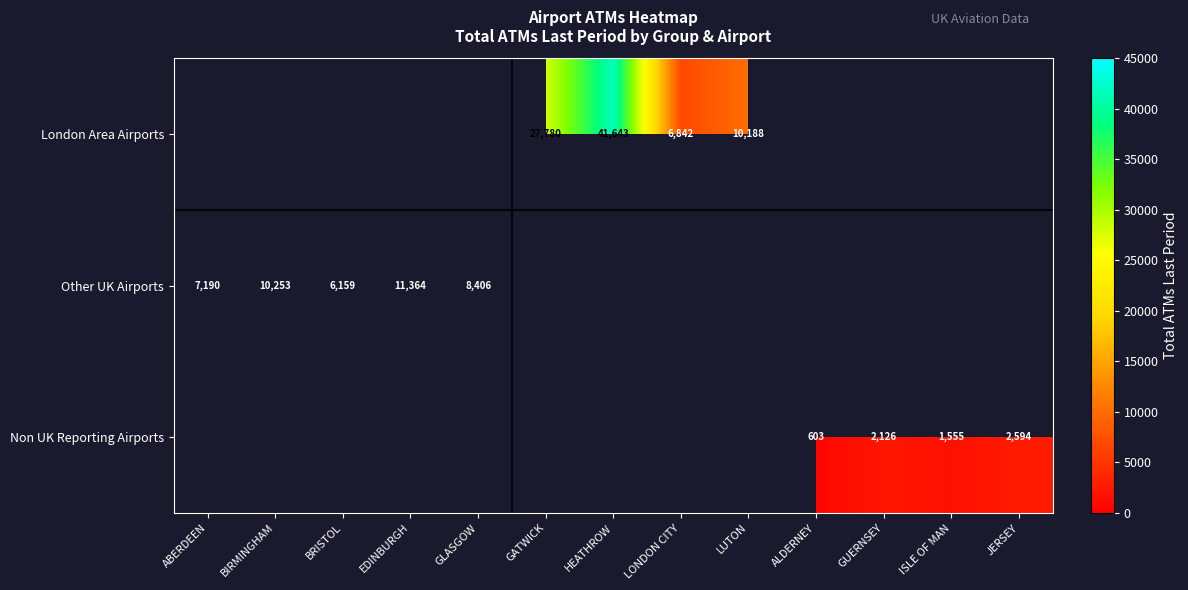

The value of Non UK Reporting Airports at JERSEY is 2594. True or false?

True